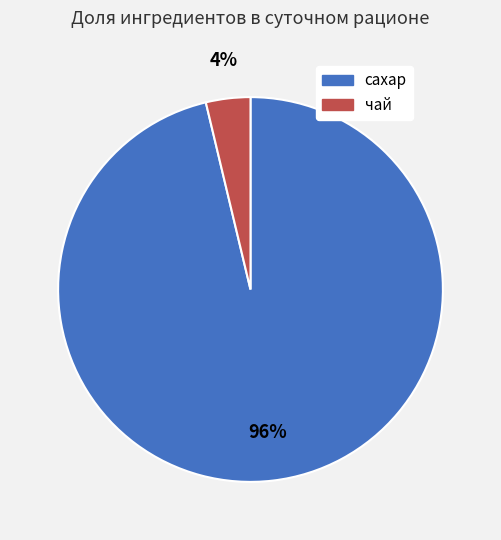

Is it true that чай is 4% of the pie?

True